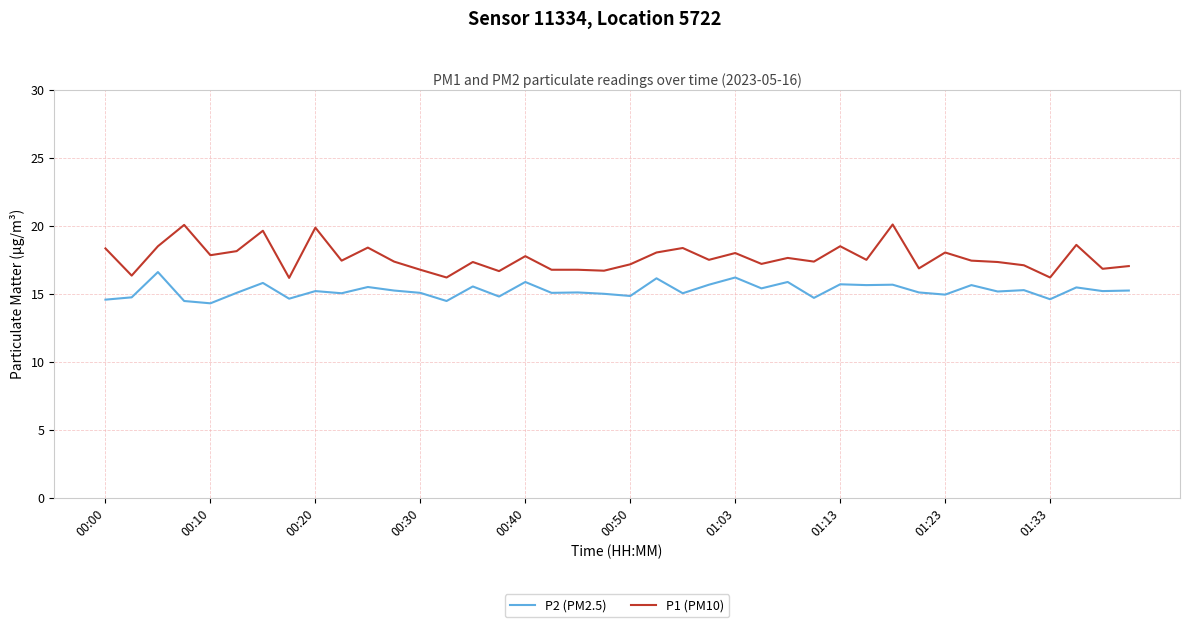

List the series in order of their peak value, lowest first.

P2 (PM2.5), P1 (PM10)